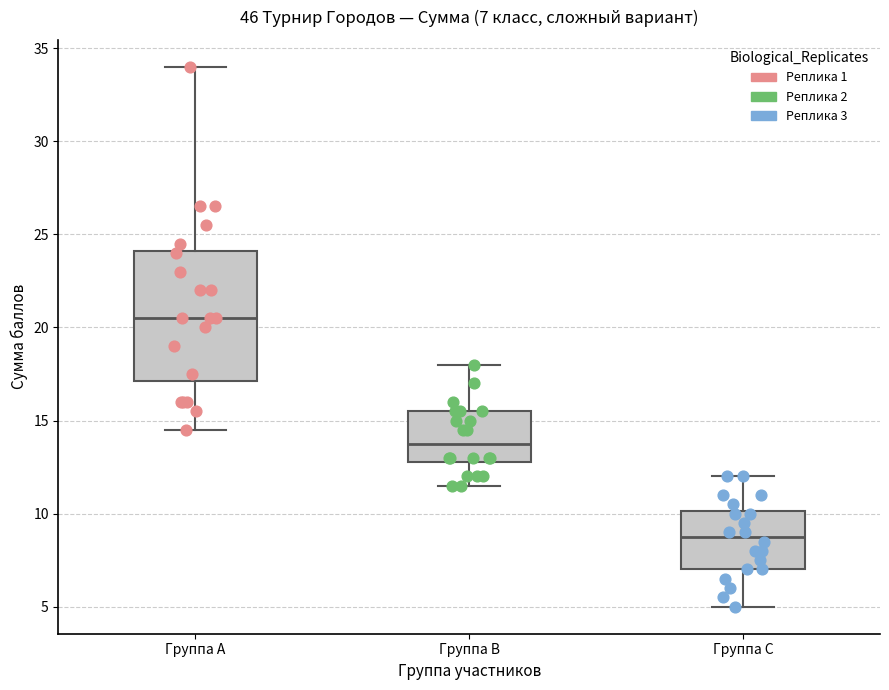

Which box has the lowest median line?

Группа C